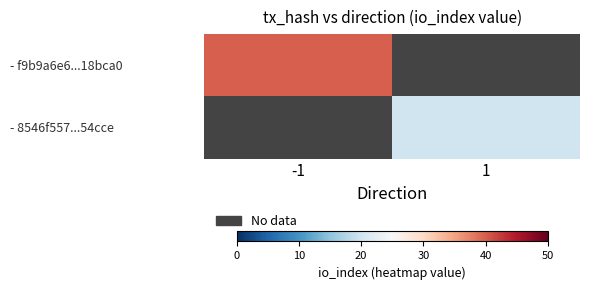

Is the value of - 8546f557...54cce at 1 greater than the value of - f9b9a6e6...18bca0 at -1?

No